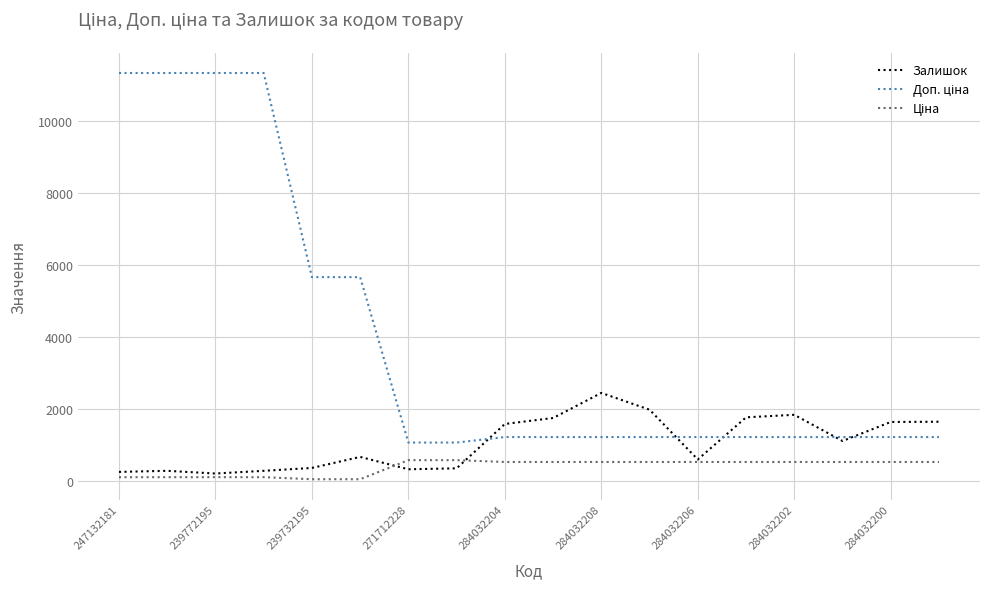

Does the chart display data point markers on the line(s)?

No